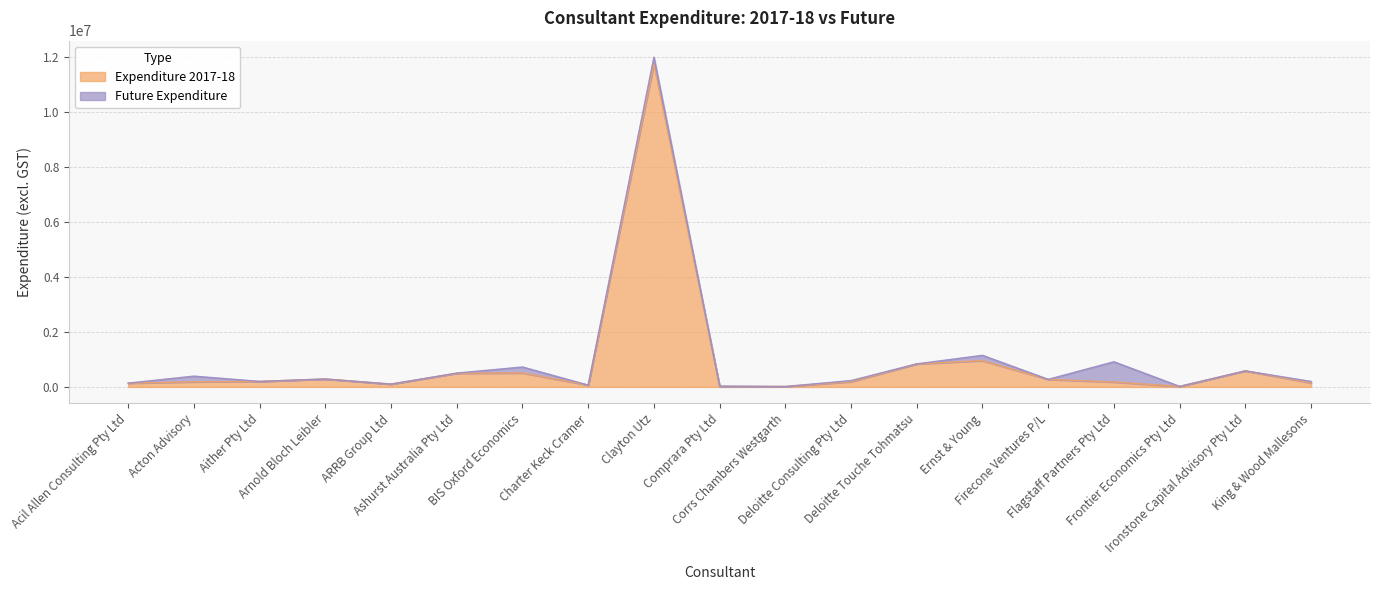

How many values exceed 186349?

9